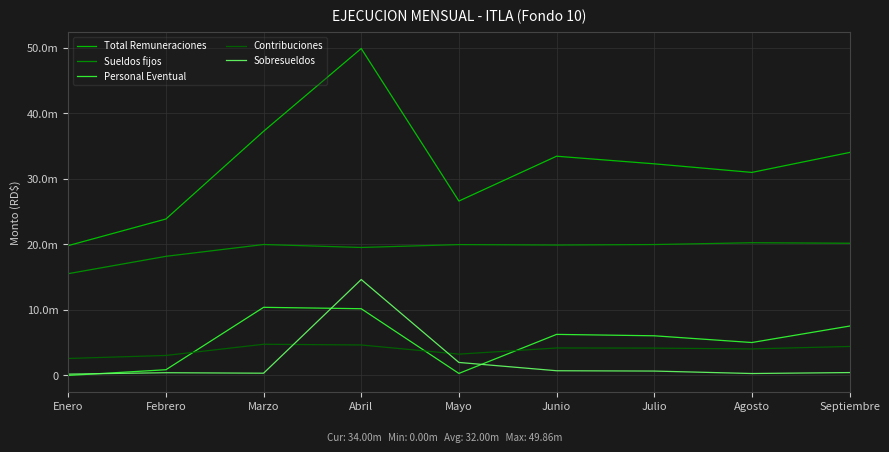

List the labels in order of Total Remuneraciones value, largest first.

Abril, Marzo, Septiembre, Junio, Julio, Agosto, Mayo, Febrero, Enero